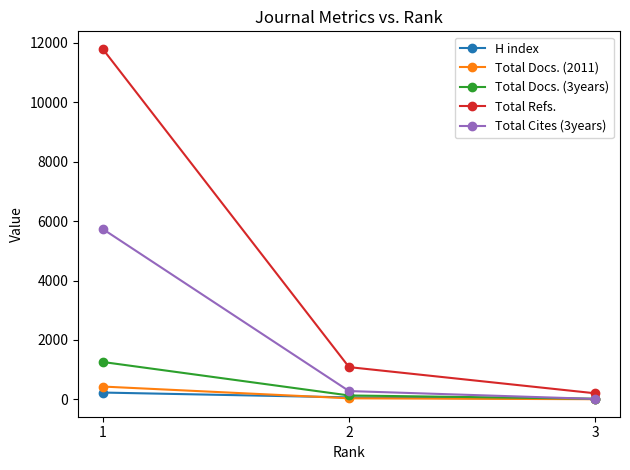

Is the value of Total Docs. (2011) at 2 greater than the value of Total Cites (3years) at 1?

No